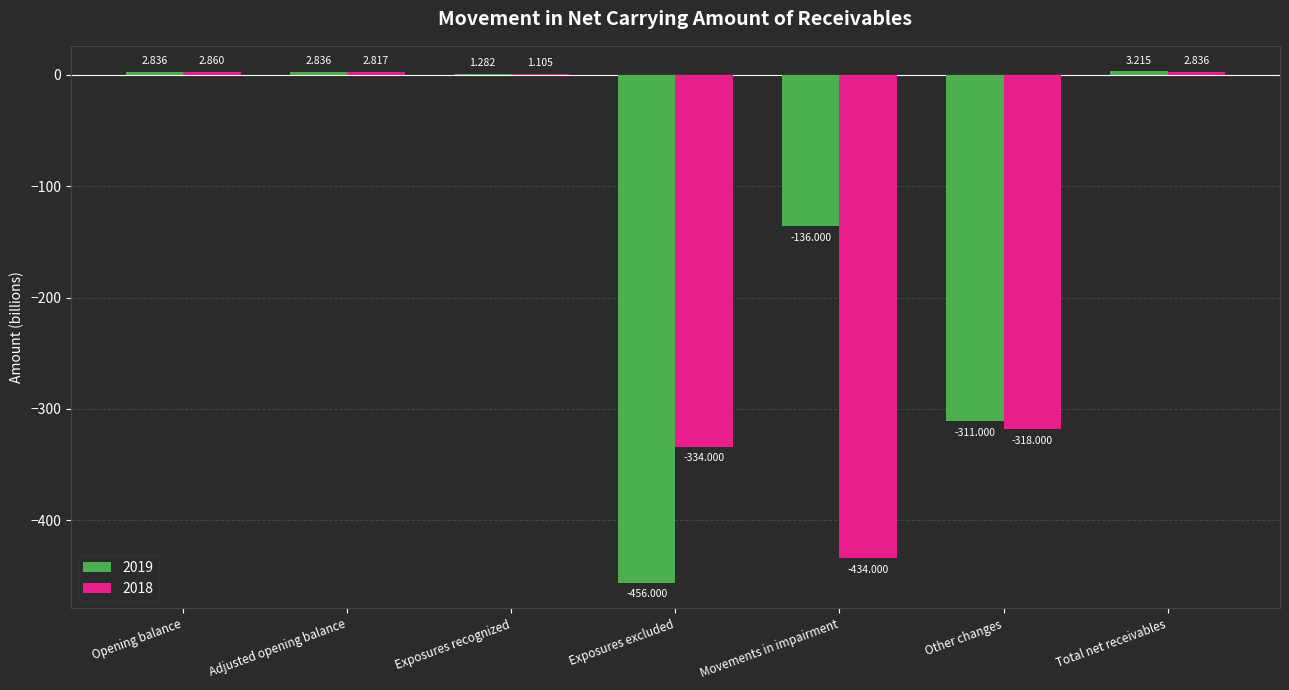

At which label does 2018 reach its peak?

Opening balance